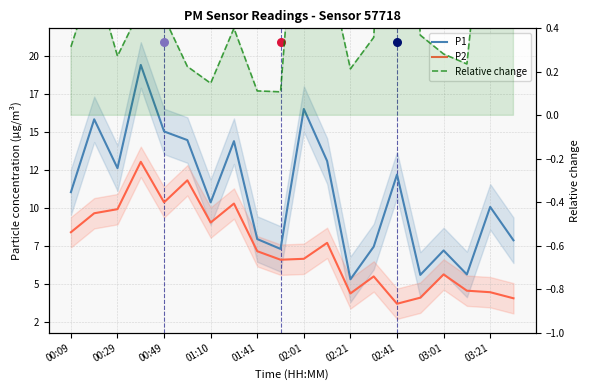

At how many categories does at least one series exceed 3?

20